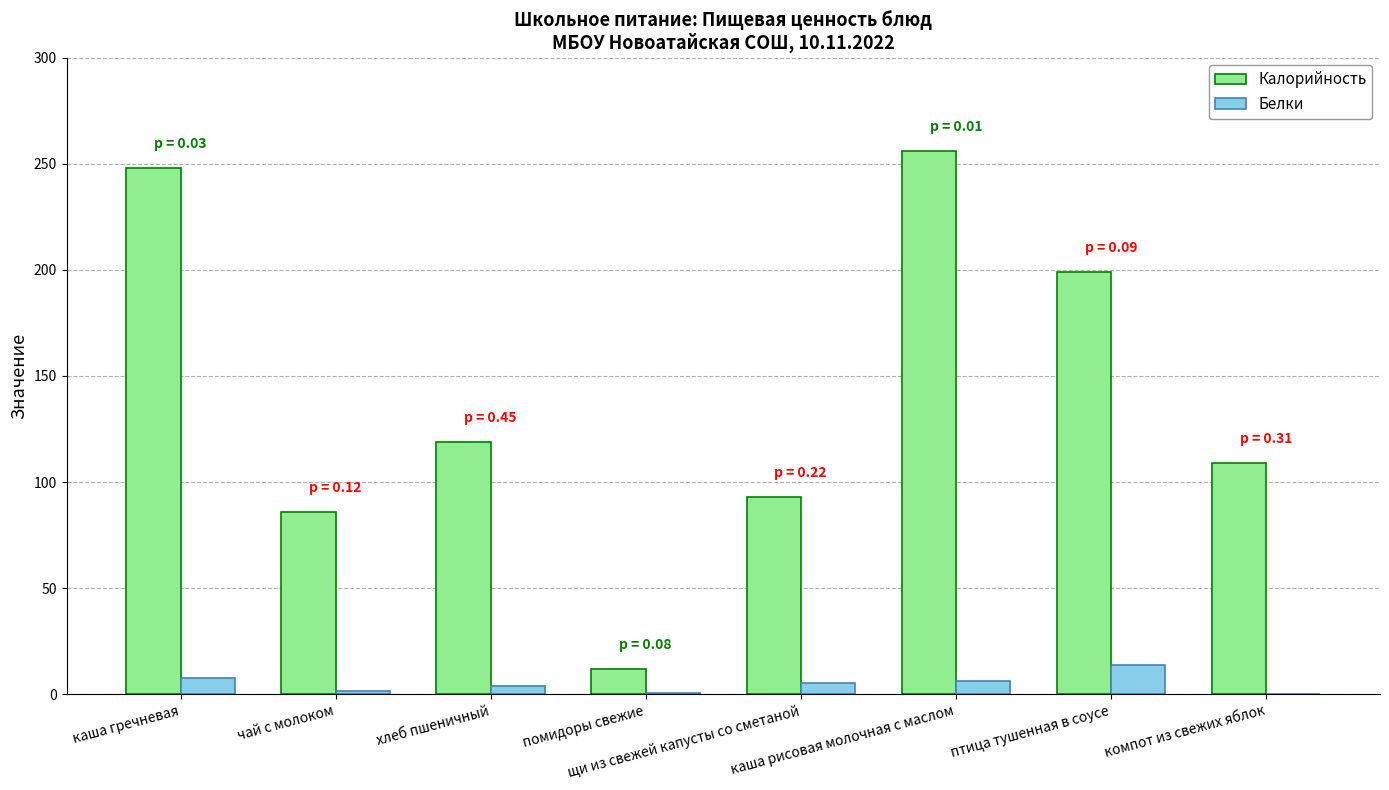

Which series has the largest total across all categories?

Калорийность